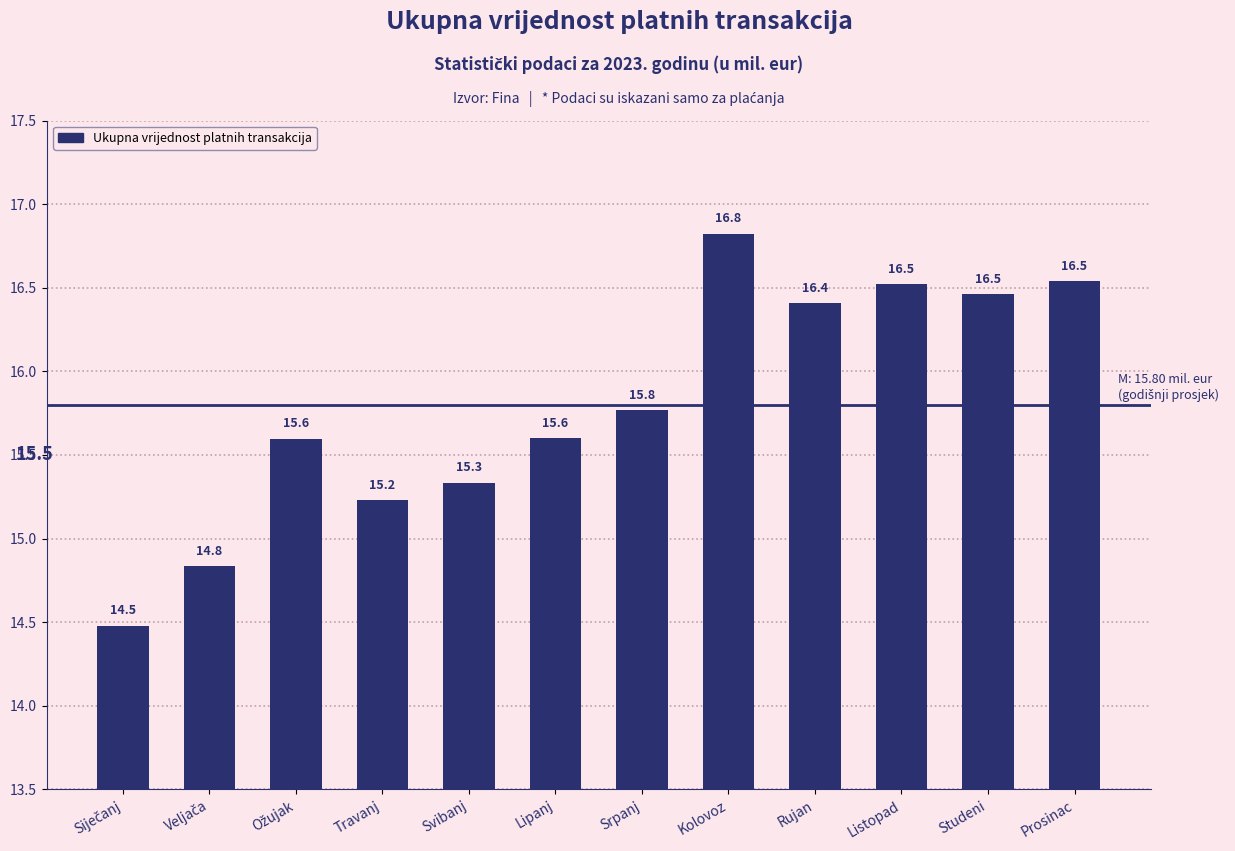

Reading right to left, extract all data points from this chart.

16.5	16.5	16.5	16.4	16.8	15.8	15.6	15.3	15.2	15.6	14.8	14.5